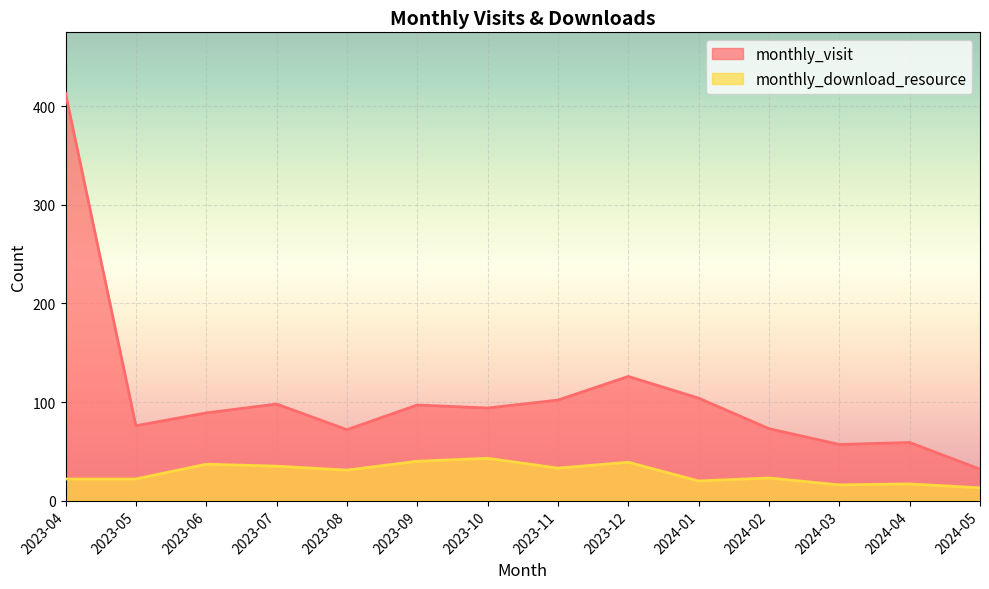

Which series has the widest spread of values?

monthly_visit